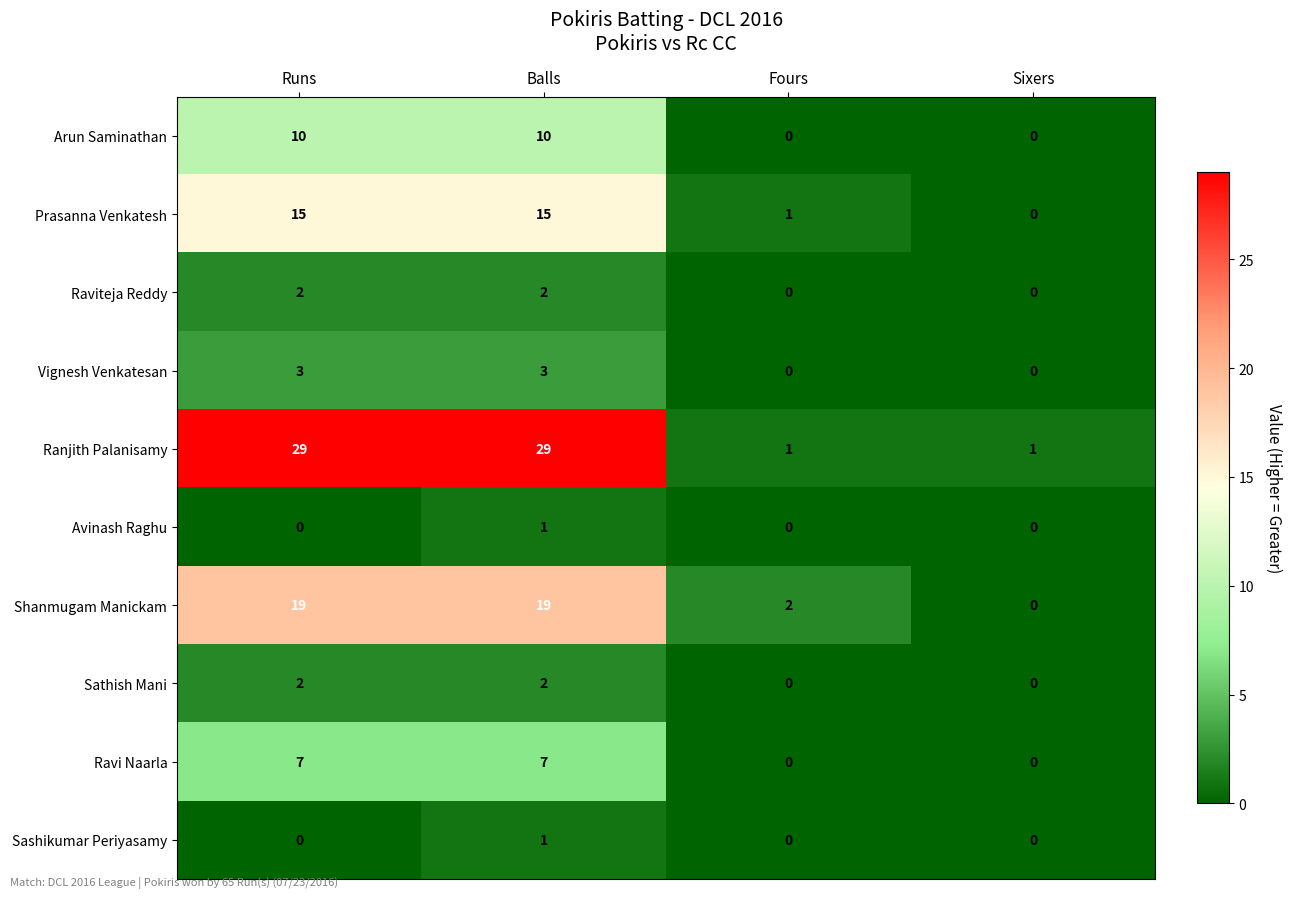

At which category is the sum across all series the highest?

Balls